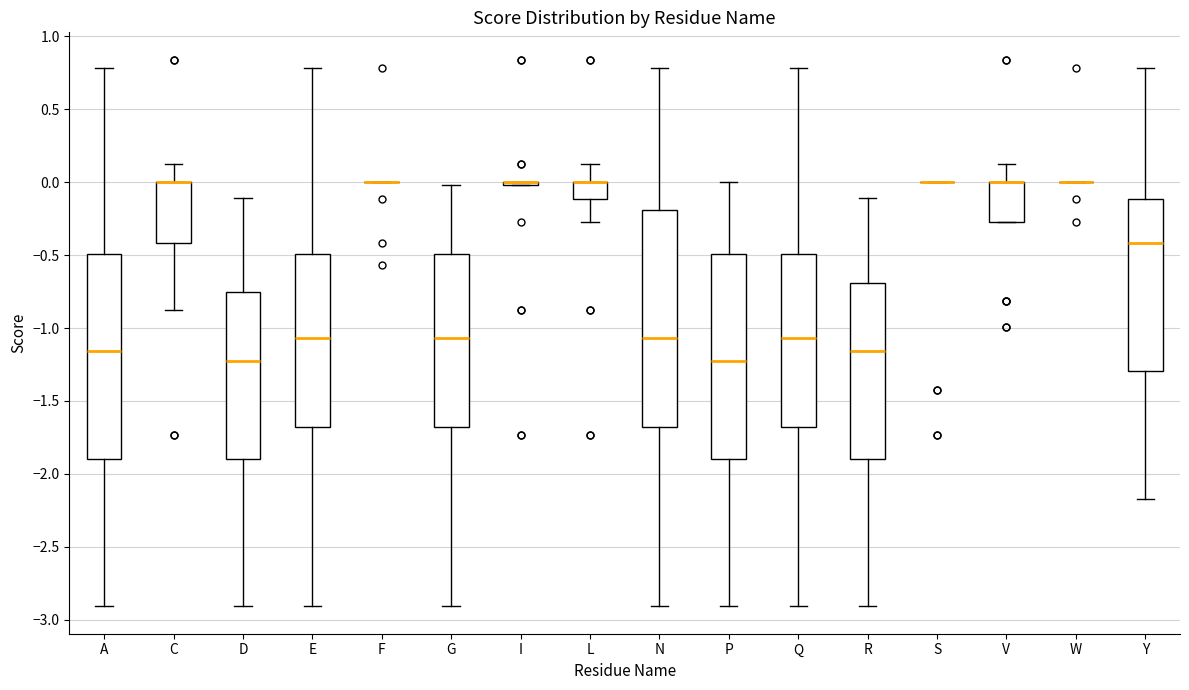

Reading left to right, transcribe this box plot: for each box, give where its median line is, the range the box spans, and where its two whiskers end, as read against the y-axis. The values are not printed on the chart, so give them approximately, as read against the axis.

A: median -1.15, box -1.90 to -0.50, whiskers -2.90 to 0.80
C: median 0.00 (drawn on the box's upper edge), box -0.40 to 0.00, whiskers -0.90 to 0.15
D: median -1.20, box -1.90 to -0.75, whiskers -2.90 to -0.10
E: median -1.05, box -1.70 to -0.50, whiskers -2.90 to 0.80
F: box collapsed to a line at 0.00, whiskers 0.00 to 0.00
G: median -1.05, box -1.70 to -0.50, whiskers -2.90 to 0.00
I: box collapsed to a line at 0.00, whiskers 0.00 to 0.00
L: median 0.00 (drawn on the box's upper edge), box -0.10 to 0.00, whiskers -0.25 to 0.15
N: median -1.05, box -1.70 to -0.20, whiskers -2.90 to 0.80
P: median -1.20, box -1.90 to -0.50, whiskers -2.90 to 0.00
Q: median -1.05, box -1.70 to -0.50, whiskers -2.90 to 0.80
R: median -1.15, box -1.90 to -0.70, whiskers -2.90 to -0.10
S: box collapsed to a line at 0.00, whiskers 0.00 to 0.00
V: median 0.00 (drawn on the box's upper edge), box -0.25 to 0.00, whiskers -0.25 to 0.15
W: box collapsed to a line at 0.00, whiskers 0.00 to 0.00
Y: median -0.40, box -1.30 to -0.10, whiskers -2.15 to 0.80